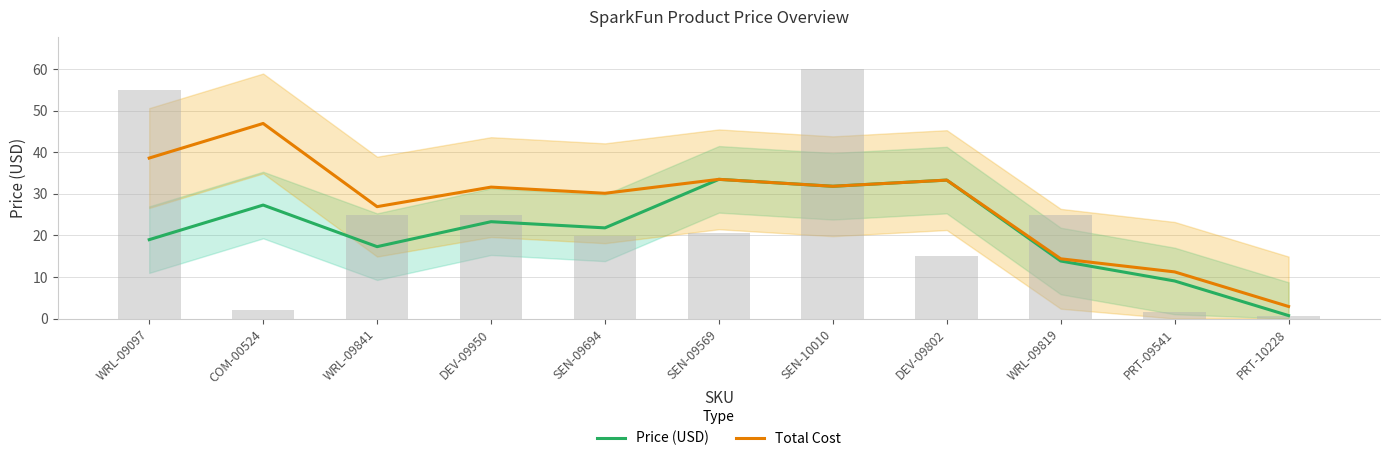

Reading left to right, extract all data points from this chart.

Price (USD): WRL-09097=19.0	COM-00524=27.3	WRL-09841=17.3	DEV-09950=23.3	SEN-09694=21.8	SEN-09569=33.5	SEN-10010=31.8	DEV-09802=33.3	WRL-09819=13.8	PRT-09541=9.0	PRT-10228=0.7
Total Cost: WRL-09097=38.6	COM-00524=46.9	WRL-09841=26.9	DEV-09950=31.6	SEN-09694=30.1	SEN-09569=33.5	SEN-10010=31.8	DEV-09802=33.3	WRL-09819=14.4	PRT-09541=11.2	PRT-10228=2.9